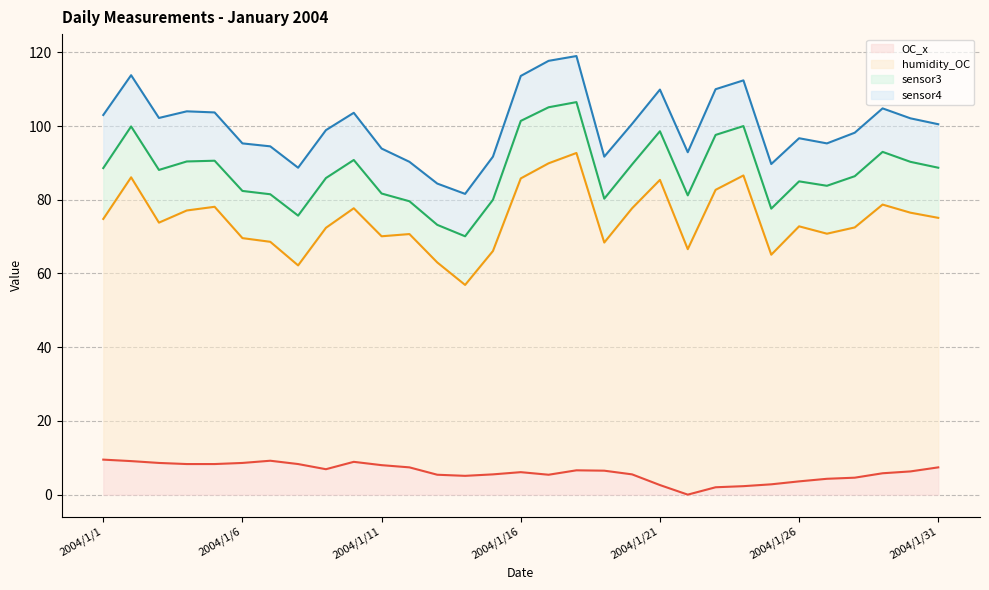

What is the spread (max minus min) of values at 2004/1/30?

63.9